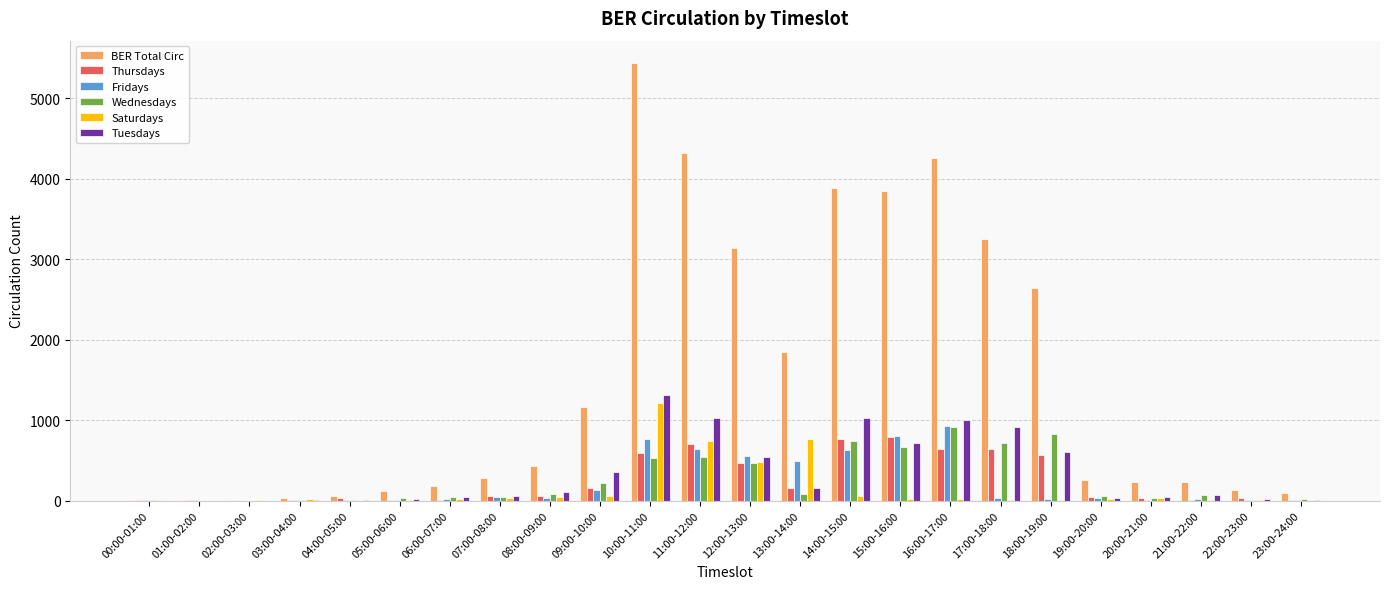

Which series has the largest total across all categories?

BER Total Circ